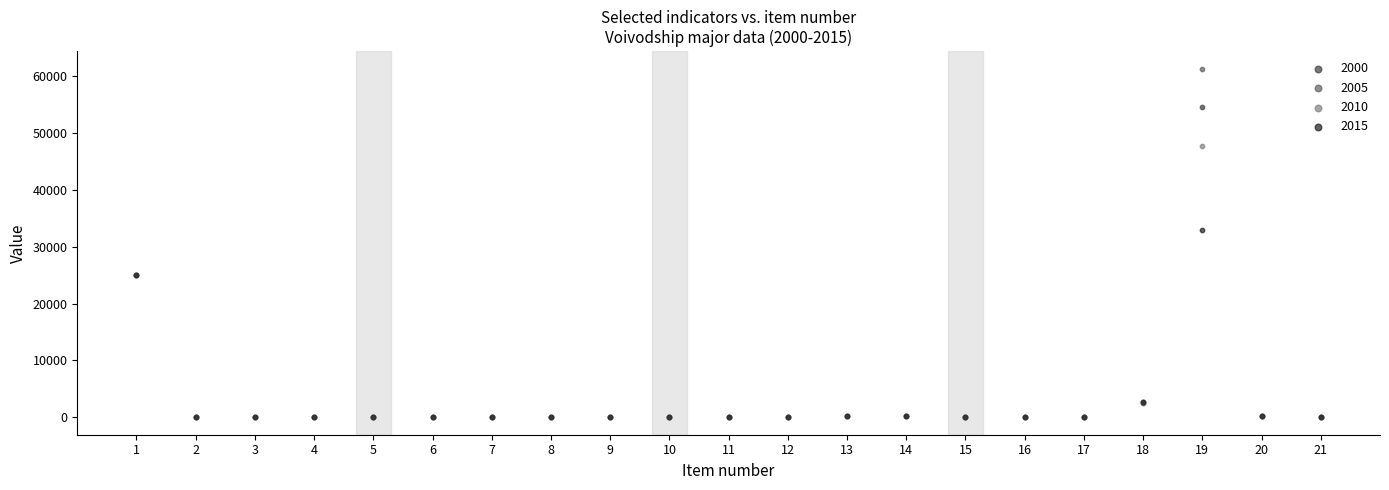

Across all series, what Y value is closest to 30679?

32981.0